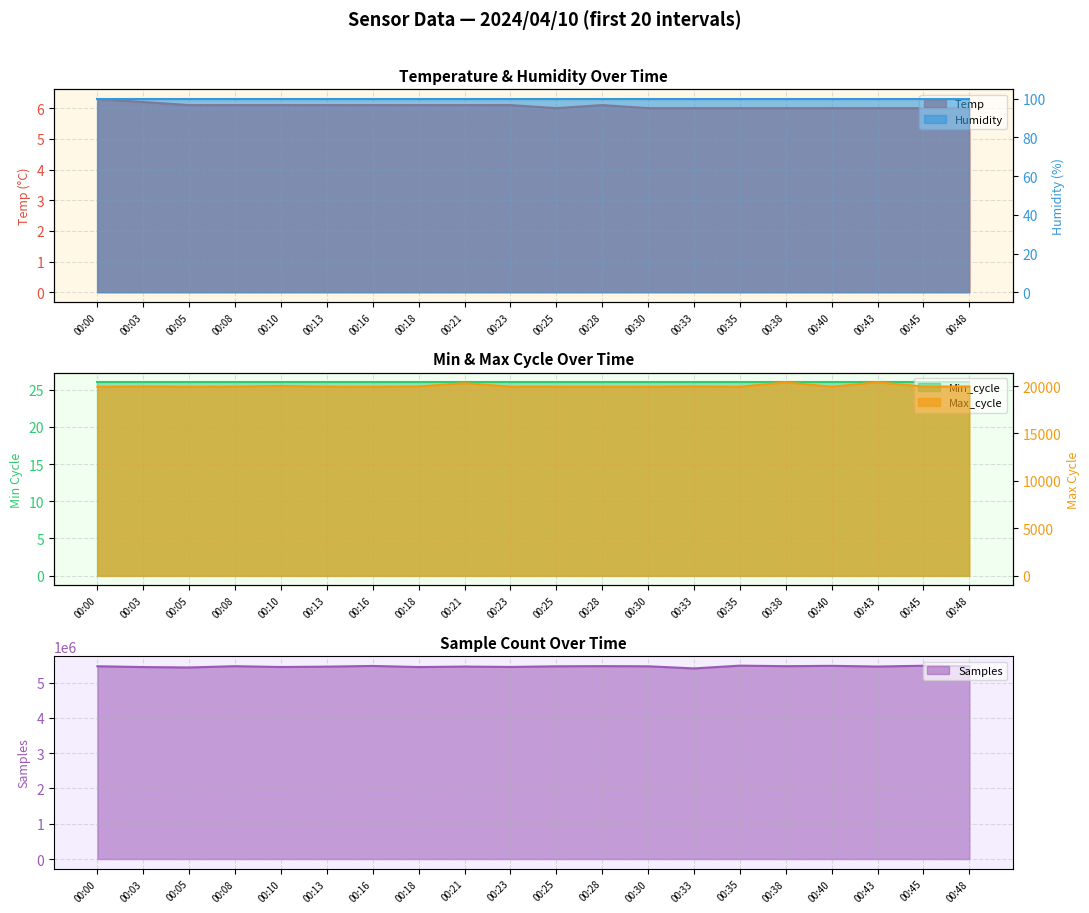

Is the value of Max_cycle at 00:45 greater than the value of Temp at 00:40?

Yes